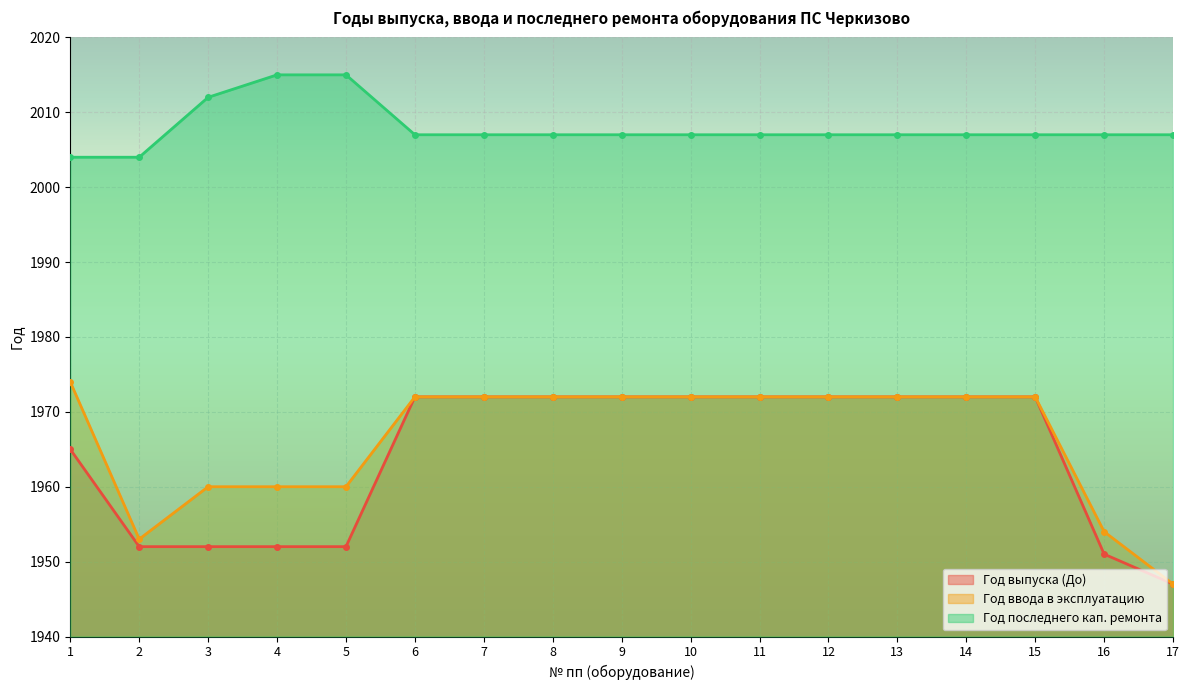

What is the minimum value shown in the chart?

1947